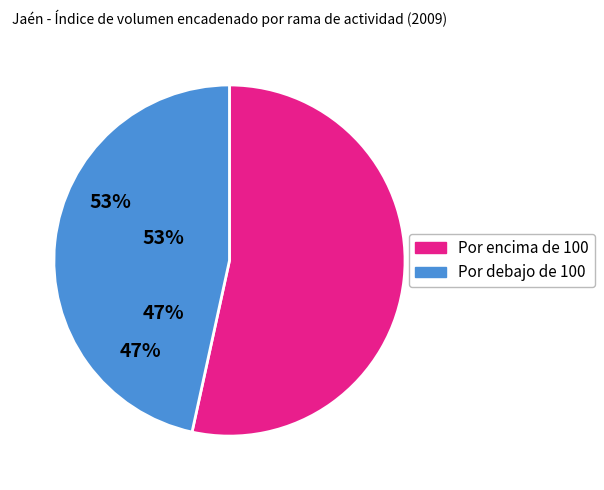

Does any single category account for the majority?

Yes